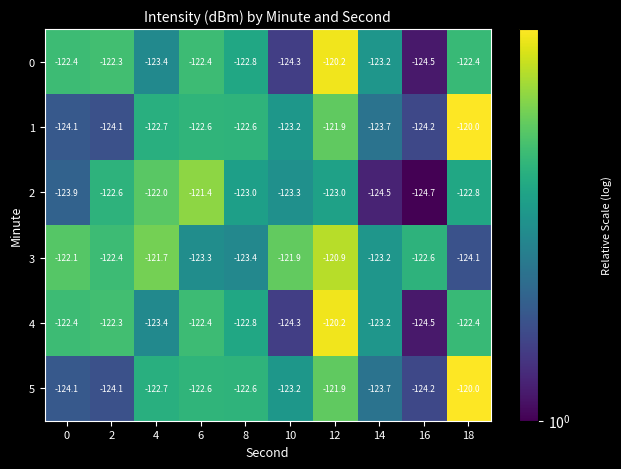

Which label corresponds to the largest value in the chart?

18